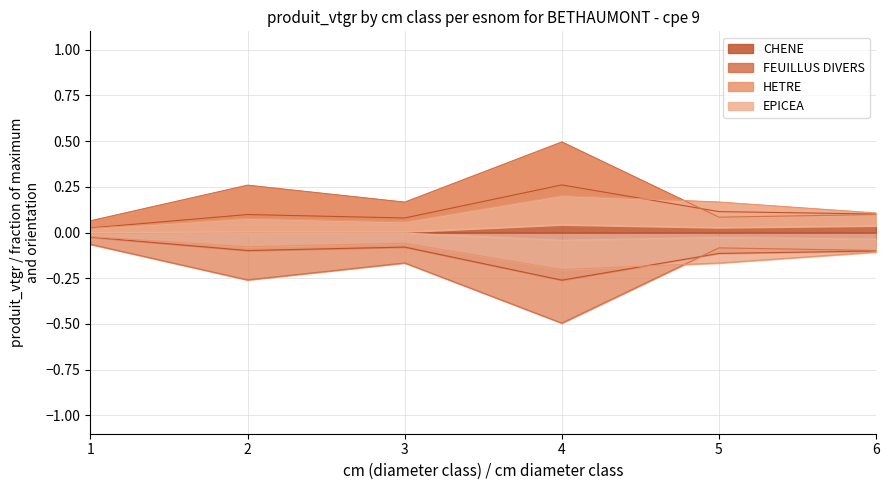

At which label is FEUILLUS DIVERS closest to 0?

1